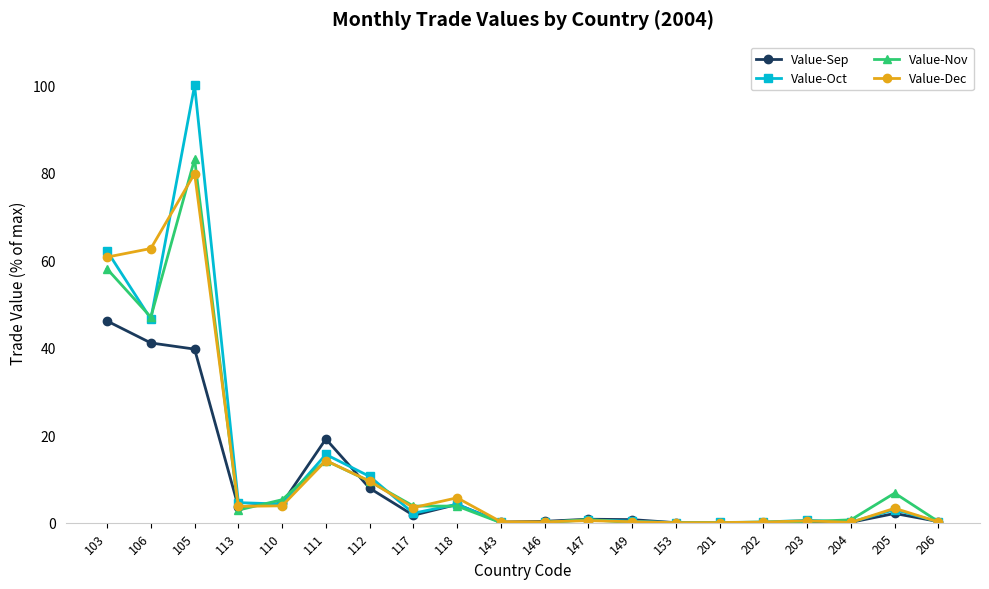

What is the average value of the Value-Dec series?

12.4